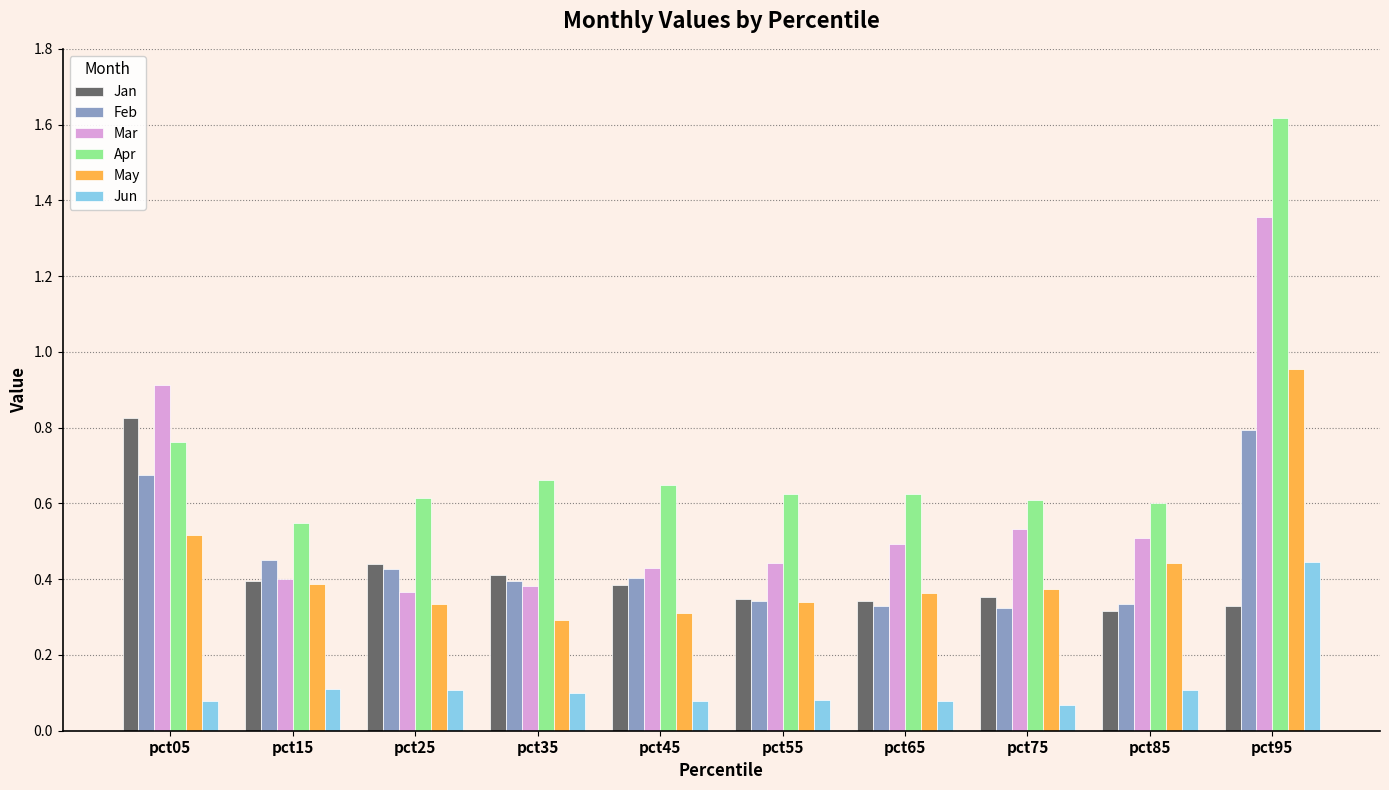

Which series changed the most between pct05 and pct75?

Jan